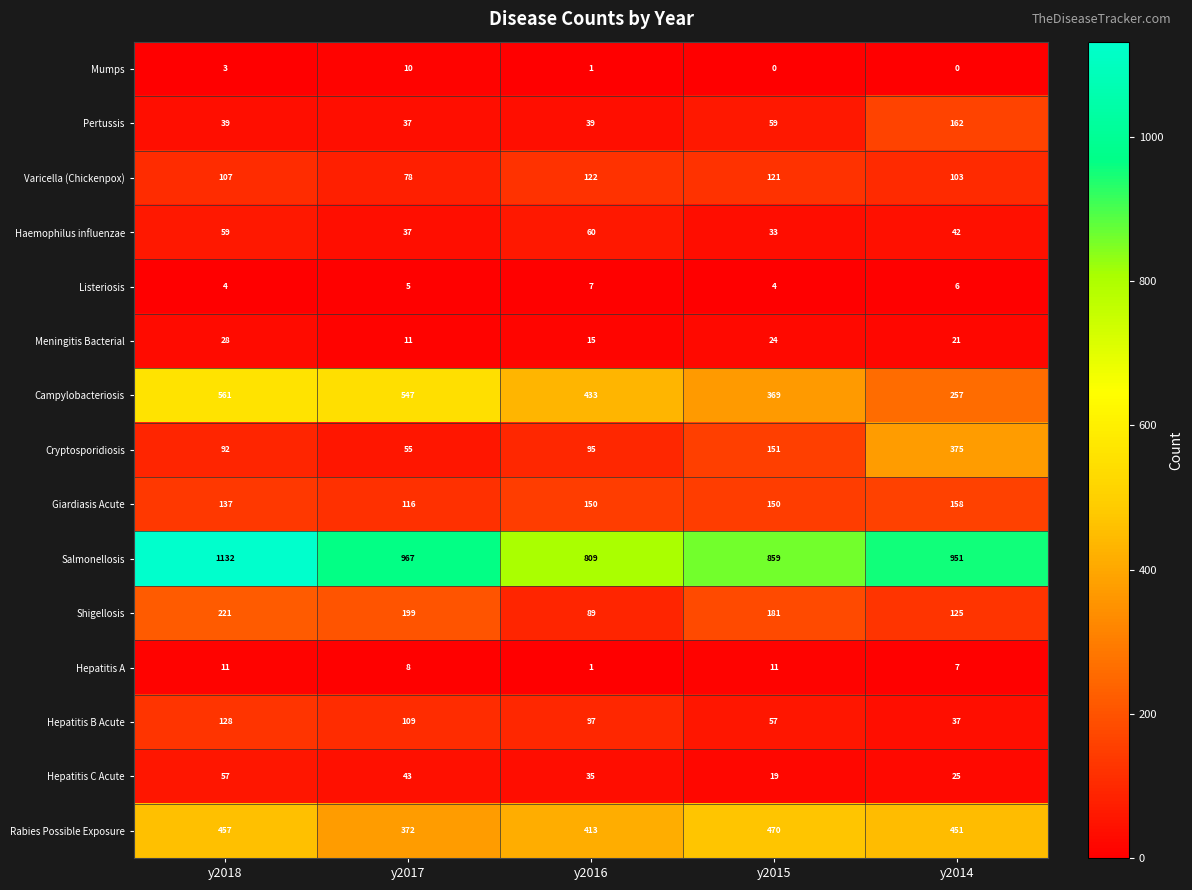

What is the sum of the Pertussis values at y2014 and y2018?

201